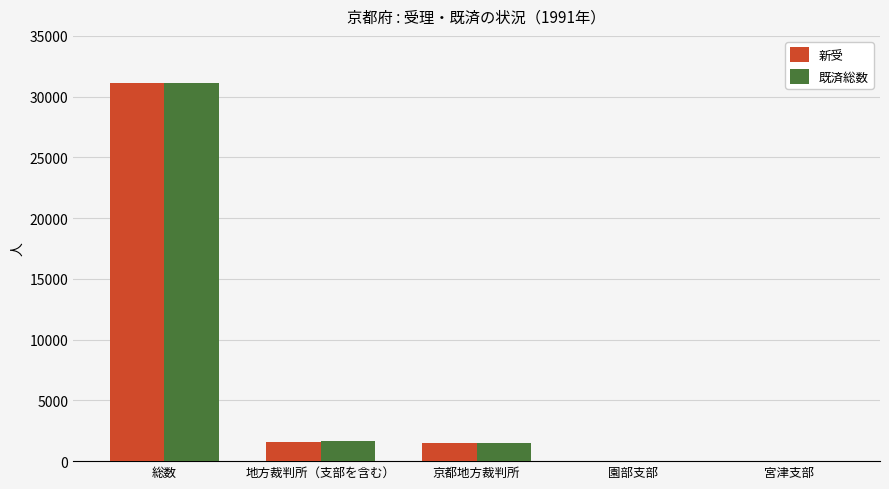

How many groups of bars are there?

5